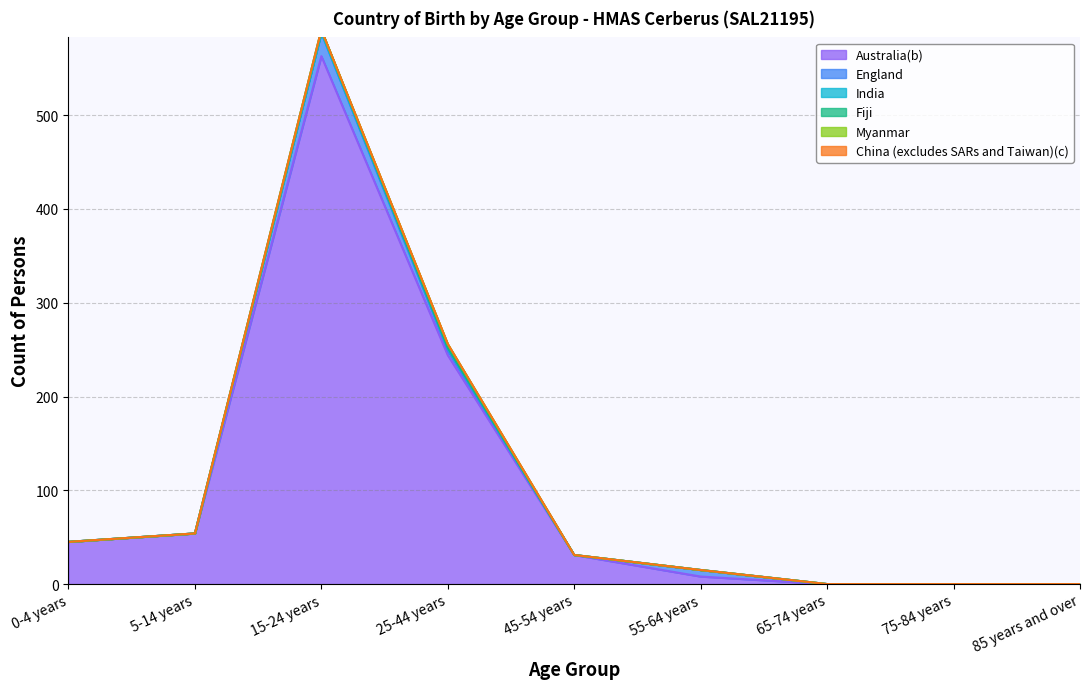

Reading left to right, list all the values displayed in this chart.

Australia(b): 45	54	563	244	31	8	0	0	0
England: 0	0	25	5	0	7	0	0	0
India: 0	0	0	3	0	0	0	0	0
Fiji: 0	0	3	0	0	0	0	0	0
Myanmar: 0	0	0	4	0	0	0	0	0
China (excludes SARs and Taiwan)(c): 0	0	0	0	0	0	0	0	0